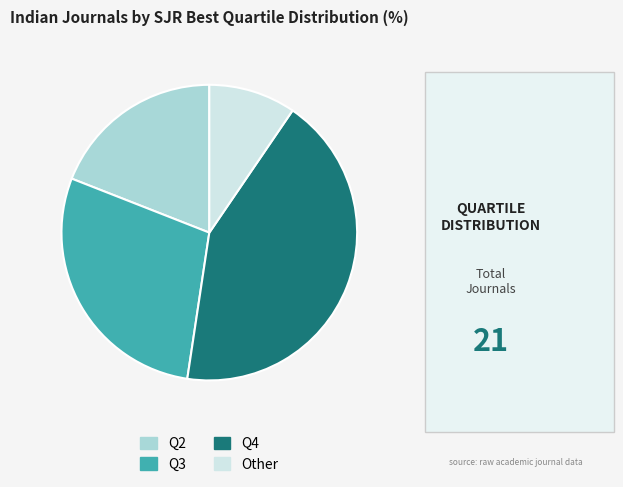

Rank the categories by value from lowest to highest.

Other, Q2, Q3, Q4